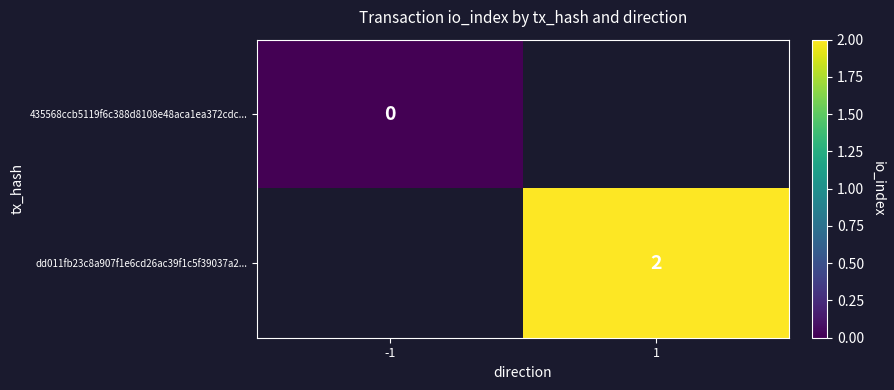

What is the maximum value shown in the chart?

2.0